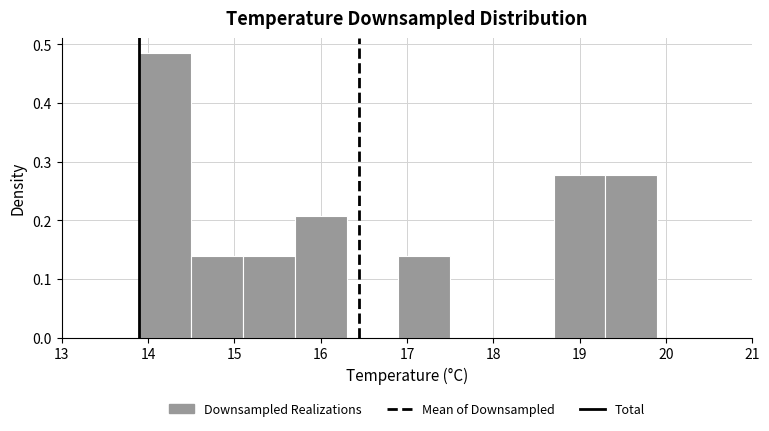

How tall is the bar that spans 16.9 to 17.5 on the x-axis? The values are not printed on the chart, so give them approximately, as read against the axis.

0.14